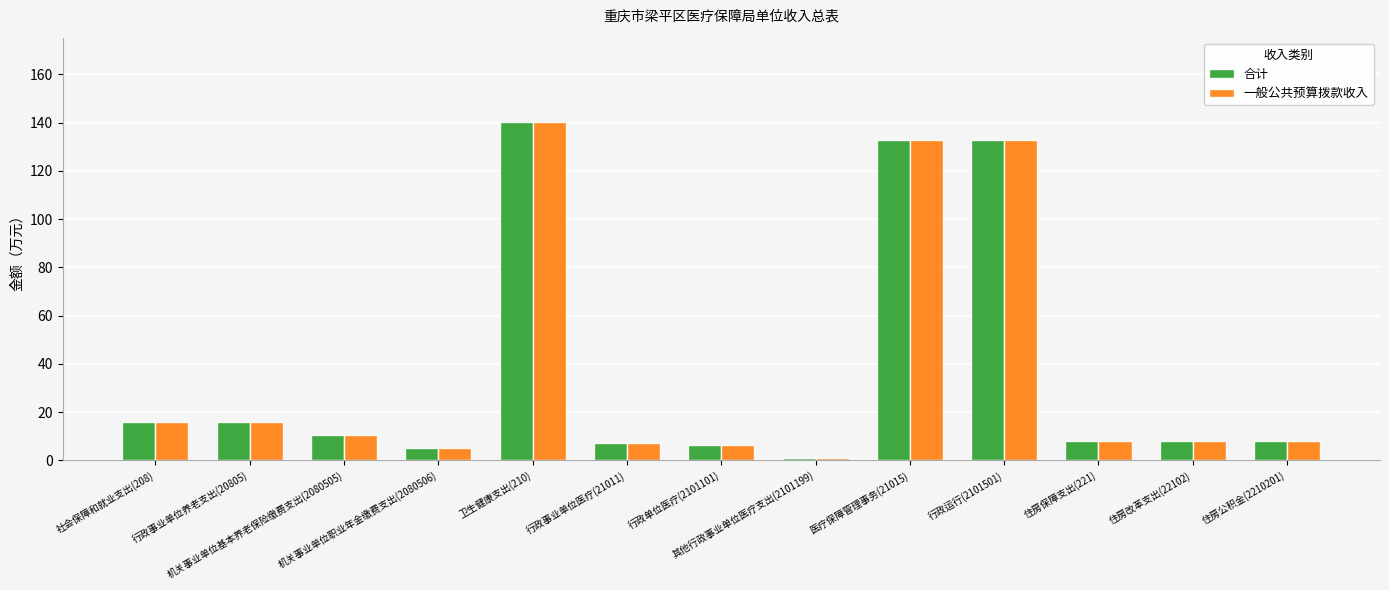

What position from the right is 机关事业单位职业年金缴费支出(2080506)?

10